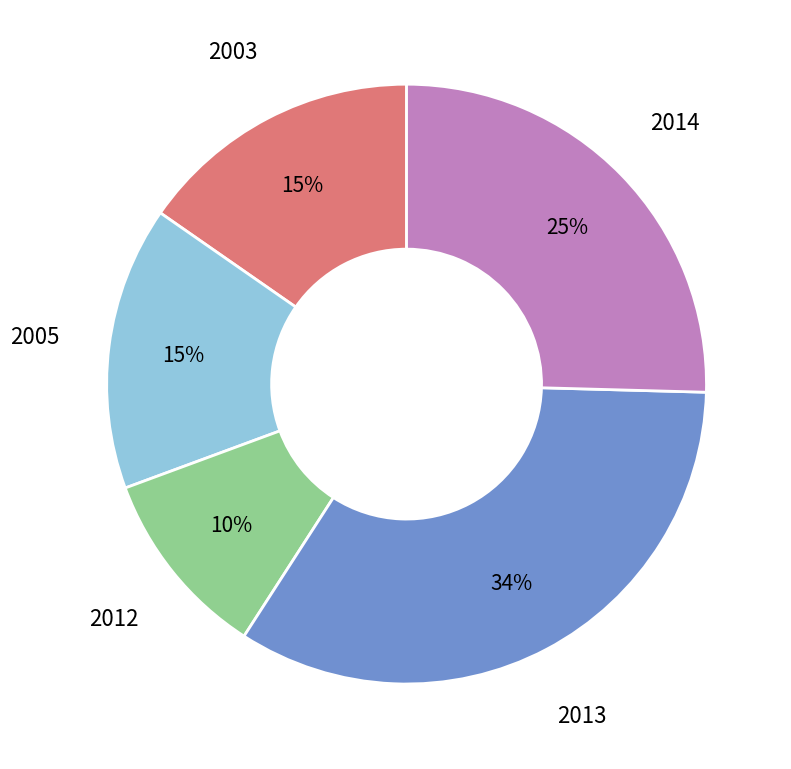

Combined, do 2005 and 2003 account for over 50%?

No